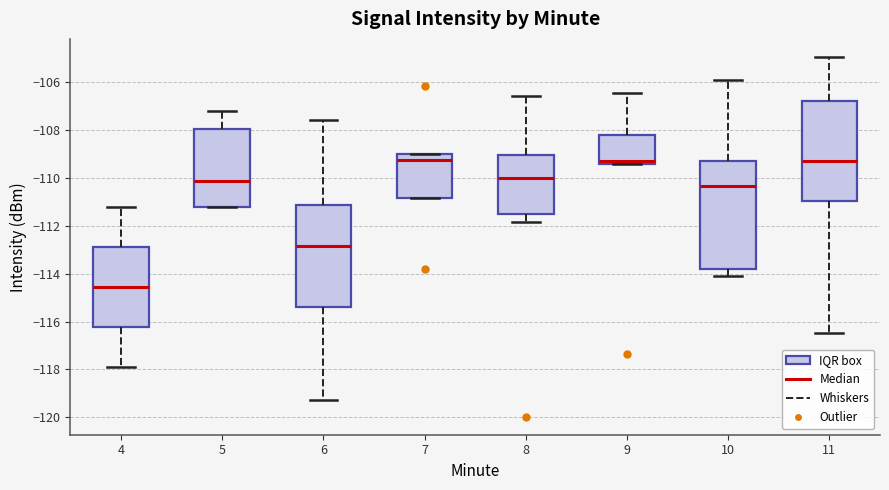

Reading left to right, read every box against the y-axis: the position of its median line, the range the box covers, and the ends of its whiskers. The values are not printed on the chart, so give them approximately, as read against the axis.

4: median -114.6, box -116.2 to -112.8, whiskers -117.8 to -111.2
5: median -110.2, box -111.2 to -108.0, whiskers -111.2 to -107.2
6: median -112.8, box -115.4 to -111.2, whiskers -119.2 to -107.6
7: median -109.2, box -110.8 to -109.0, whiskers -110.8 to -109.0
8: median -110.0, box -111.4 to -109.0, whiskers -111.8 to -106.6
9: median -109.2, box -109.4 to -108.2, whiskers -109.4 to -106.4
10: median -110.4, box -113.8 to -109.4, whiskers -114.2 to -106.0
11: median -109.2, box -111.0 to -106.8, whiskers -116.4 to -105.0